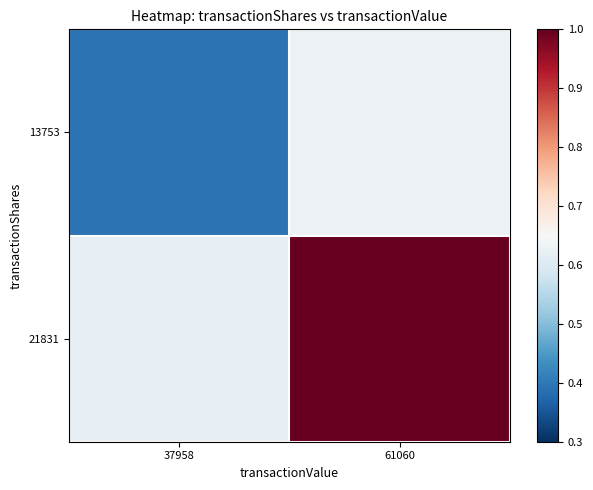

At how many categories does at least one series exceed 0?

2